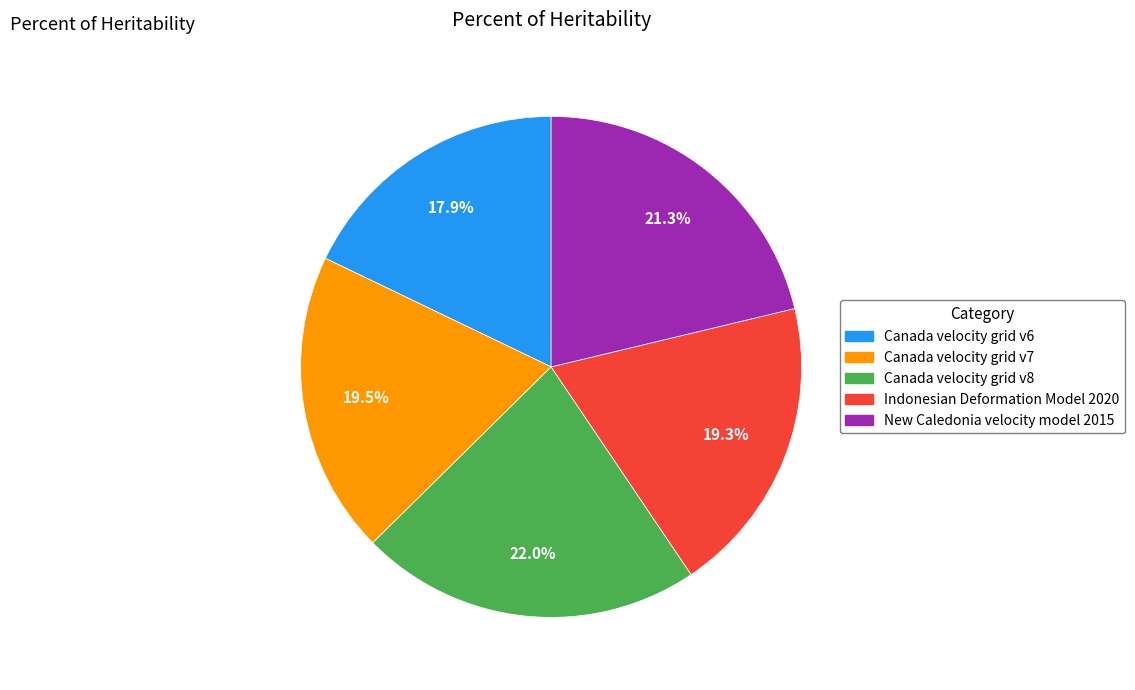

Between New Caledonia velocity model 2015 and Indonesian Deformation Model 2020, which is larger?

New Caledonia velocity model 2015